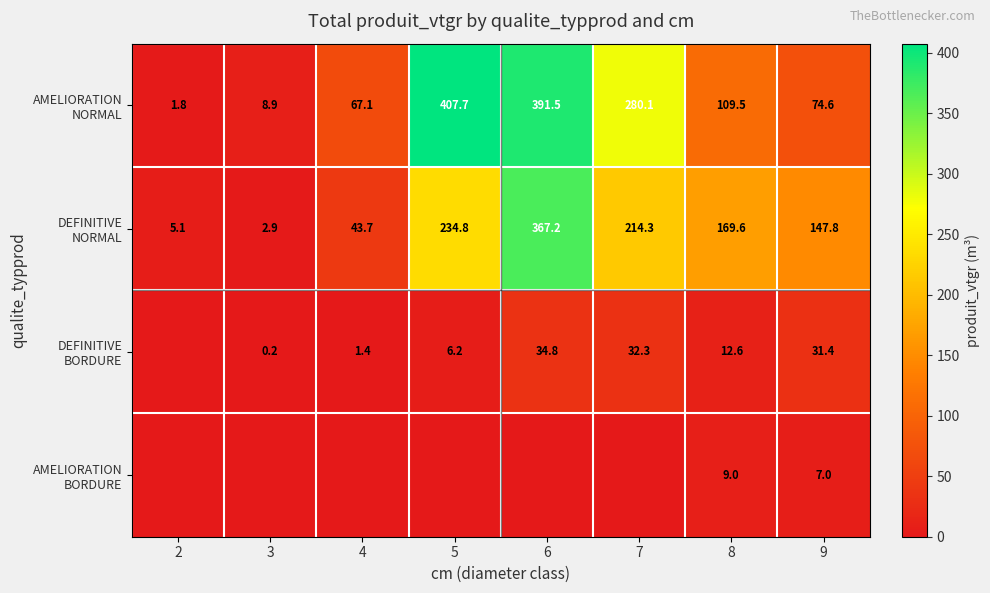

At which category is the sum across all series the highest?

6